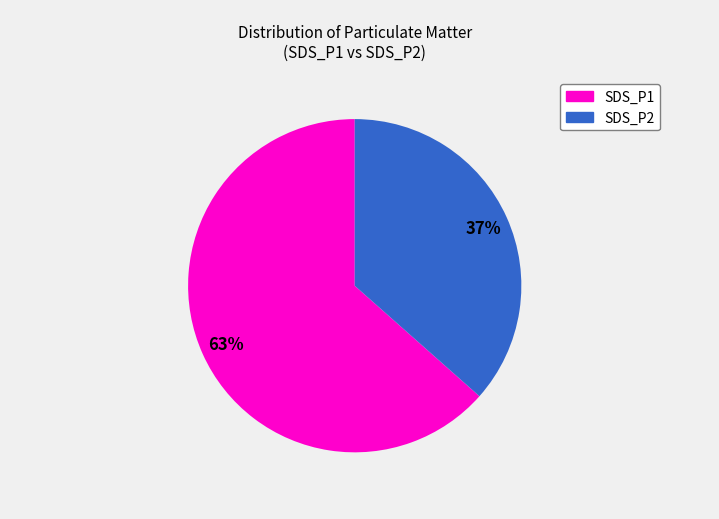

The SDS_P1 slice represents 63% of the pie. True or false?

True